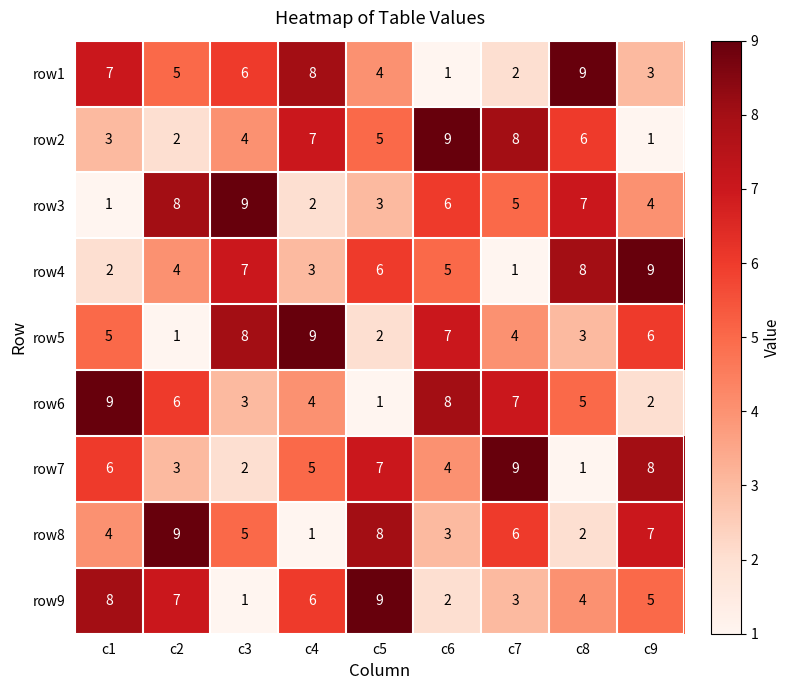

How many values in the row6 series are below 5?

4